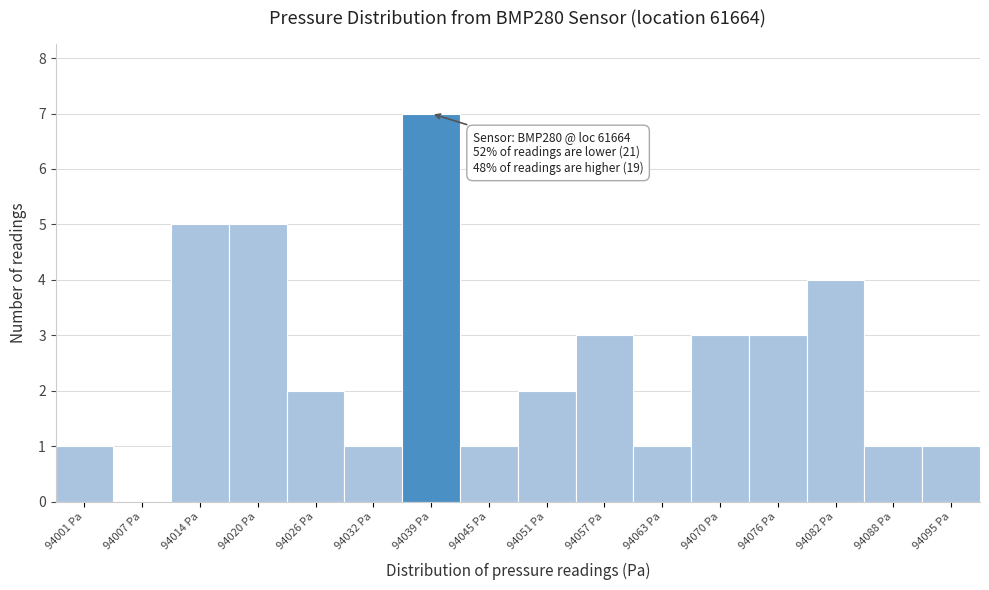

Over which range of the x-axis is the bar tallest?

94035 to 94042